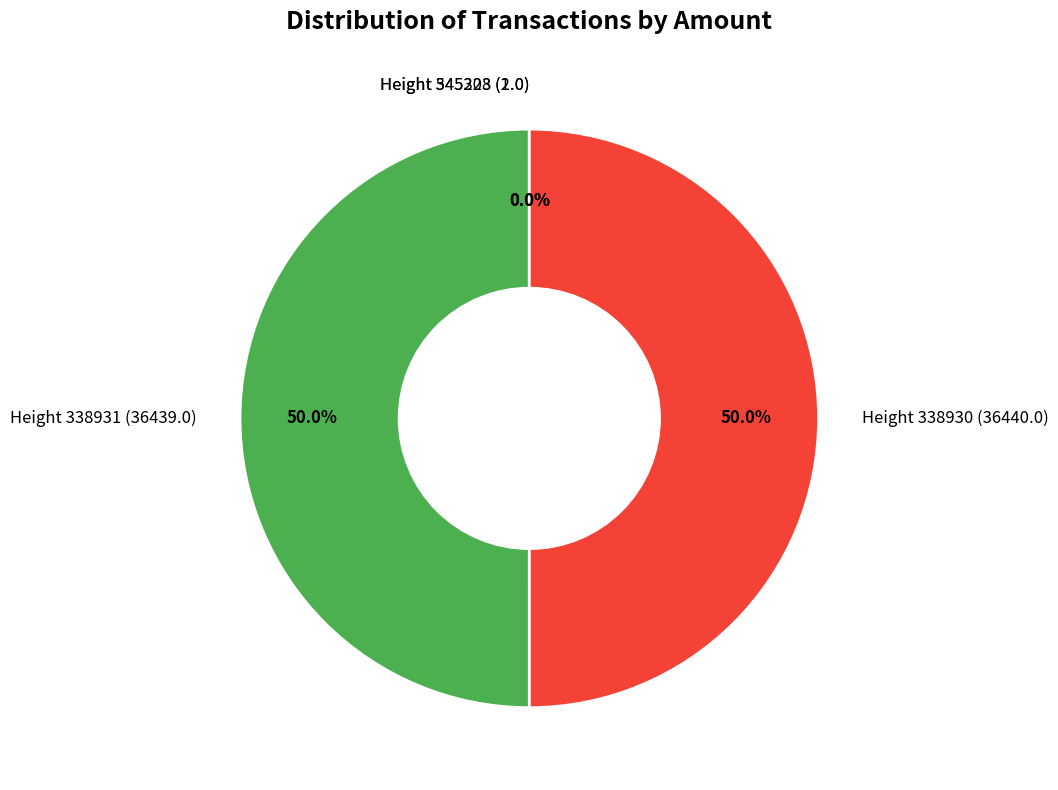

Is the sum of Height 338930 (36440.0) and Height 338931 (36439.0) greater than half?

Yes